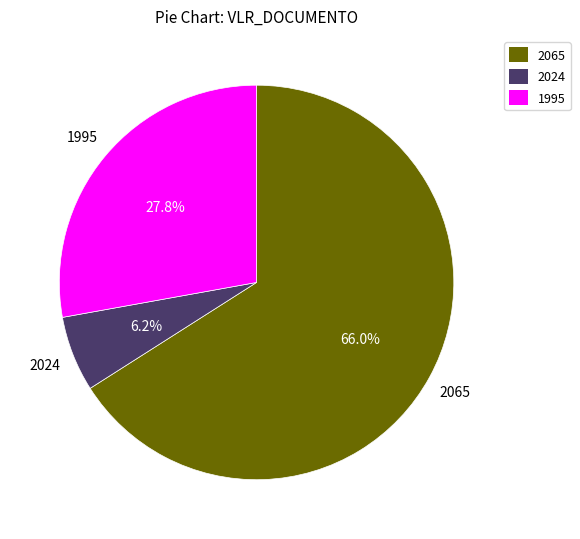

How many slices are in this pie chart?

3